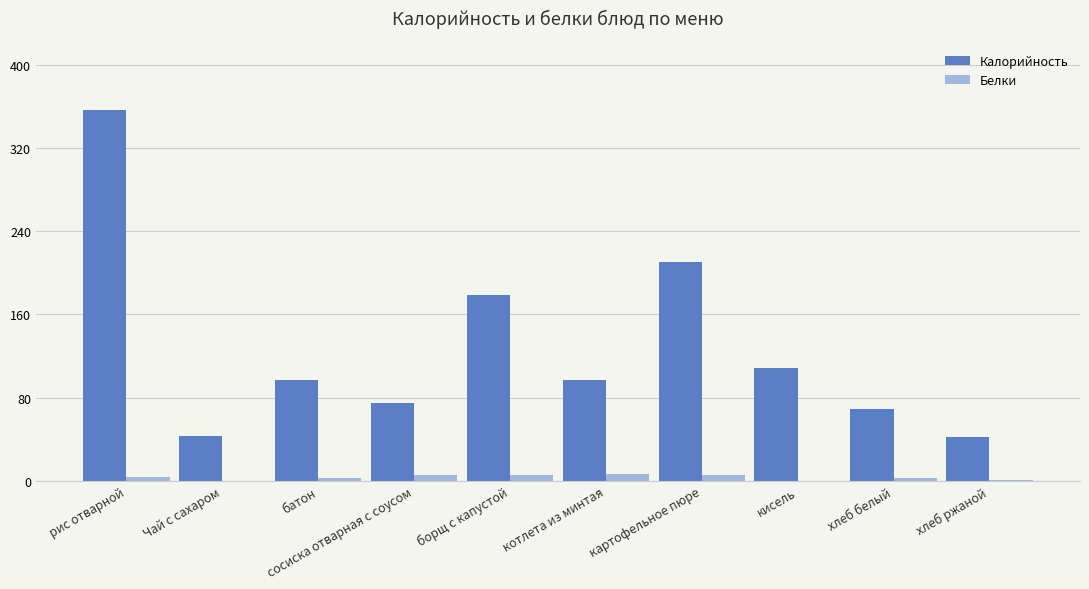

What are all the series names shown in the legend?

Калорийность, Белки